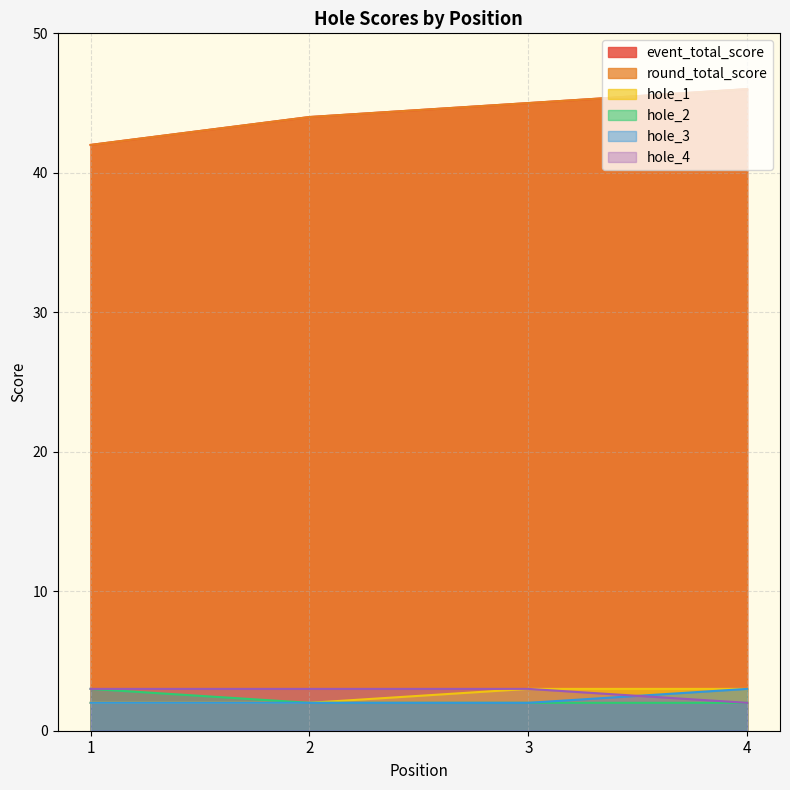

Does the chart have visible grid lines?

Yes